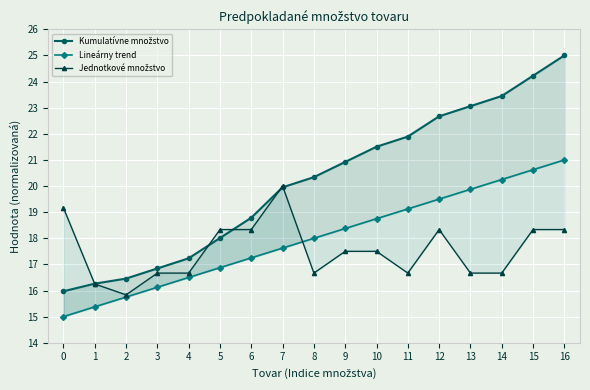

List the series in order of their peak value, highest first.

Kumulatívne množstvo, Lineárny trend, Jednotkové množstvo